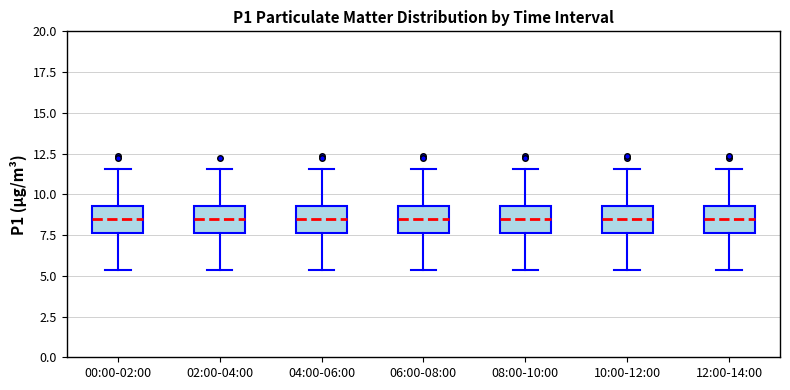

Where does the upper whisker of the box for 12:00-14:00 end on the y-axis? The values are not printed on the chart, so give them approximately, as read against the axis.

11.5